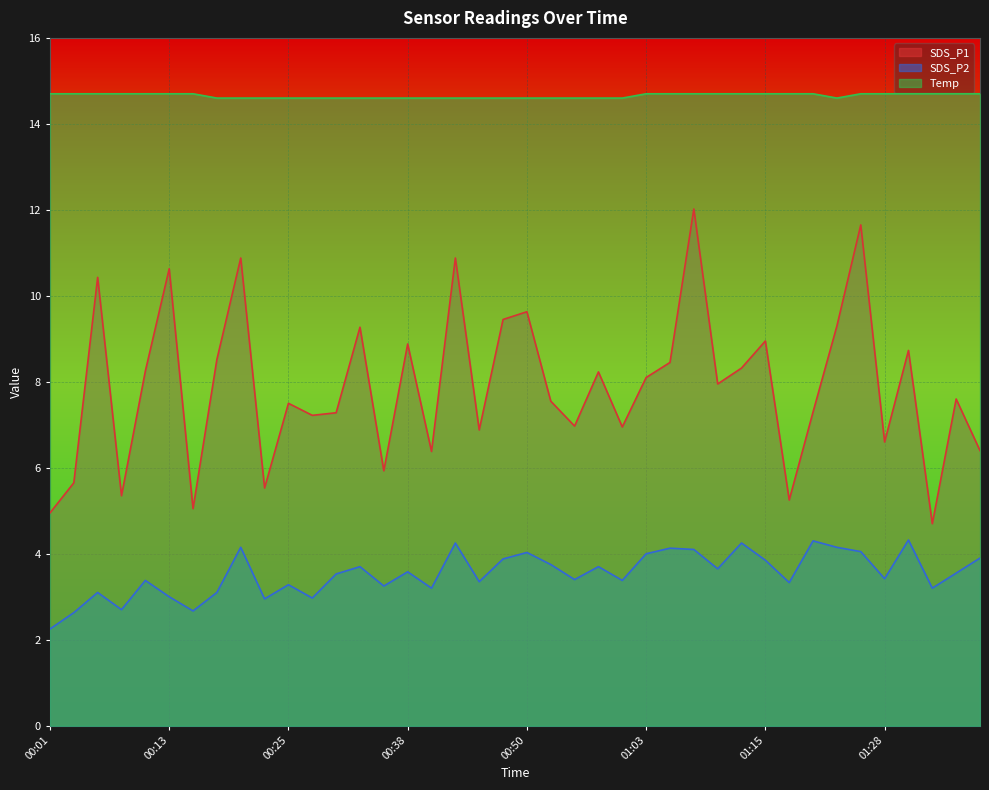

Reading right to left, extract all data points from this chart.

SDS_P1: 01:38=6.4	01:35=7.6	01:33=4.7	01:30=8.7	01:28=6.6	01:25=11.7	01:23=9.3	01:20=7.3	01:18=5.2	01:15=8.9	01:13=8.3	01:10=8.0	01:08=12.0	01:05=8.4	01:03=8.1	01:00=7.0	00:57=8.2	00:55=7.0	00:52=7.5	00:50=9.6	00:47=9.4	00:45=6.9	00:43=10.9	00:40=6.4	00:38=8.9	00:35=5.9	00:33=9.3	00:30=7.3	00:28=7.2	00:25=7.5	00:23=5.5	00:21=10.9	00:18=8.5	00:16=5.0	00:13=10.6	00:11=8.2	00:08=5.3	00:06=10.4	00:04=5.7	00:01=5.0
SDS_P2: 01:38=3.9	01:35=3.5	01:33=3.2	01:30=4.3	01:28=3.4	01:25=4.0	01:23=4.2	01:20=4.3	01:18=3.3	01:15=3.9	01:13=4.2	01:10=3.6	01:08=4.1	01:05=4.1	01:03=4.0	01:00=3.4	00:57=3.7	00:55=3.4	00:52=3.8	00:50=4.0	00:47=3.9	00:45=3.4	00:43=4.2	00:40=3.2	00:38=3.6	00:35=3.2	00:33=3.7	00:30=3.5	00:28=3.0	00:25=3.3	00:23=3.0	00:21=4.2	00:18=3.1	00:16=2.7	00:13=3.0	00:11=3.4	00:08=2.7	00:06=3.1	00:04=2.6	00:01=2.2
Temp: 01:38=14.7	01:35=14.7	01:33=14.7	01:30=14.7	01:28=14.7	01:25=14.7	01:23=14.6	01:20=14.7	01:18=14.7	01:15=14.7	01:13=14.7	01:10=14.7	01:08=14.7	01:05=14.7	01:03=14.7	01:00=14.6	00:57=14.6	00:55=14.6	00:52=14.6	00:50=14.6	00:47=14.6	00:45=14.6	00:43=14.6	00:40=14.6	00:38=14.6	00:35=14.6	00:33=14.6	00:30=14.6	00:28=14.6	00:25=14.6	00:23=14.6	00:21=14.6	00:18=14.6	00:16=14.7	00:13=14.7	00:11=14.7	00:08=14.7	00:06=14.7	00:04=14.7	00:01=14.7